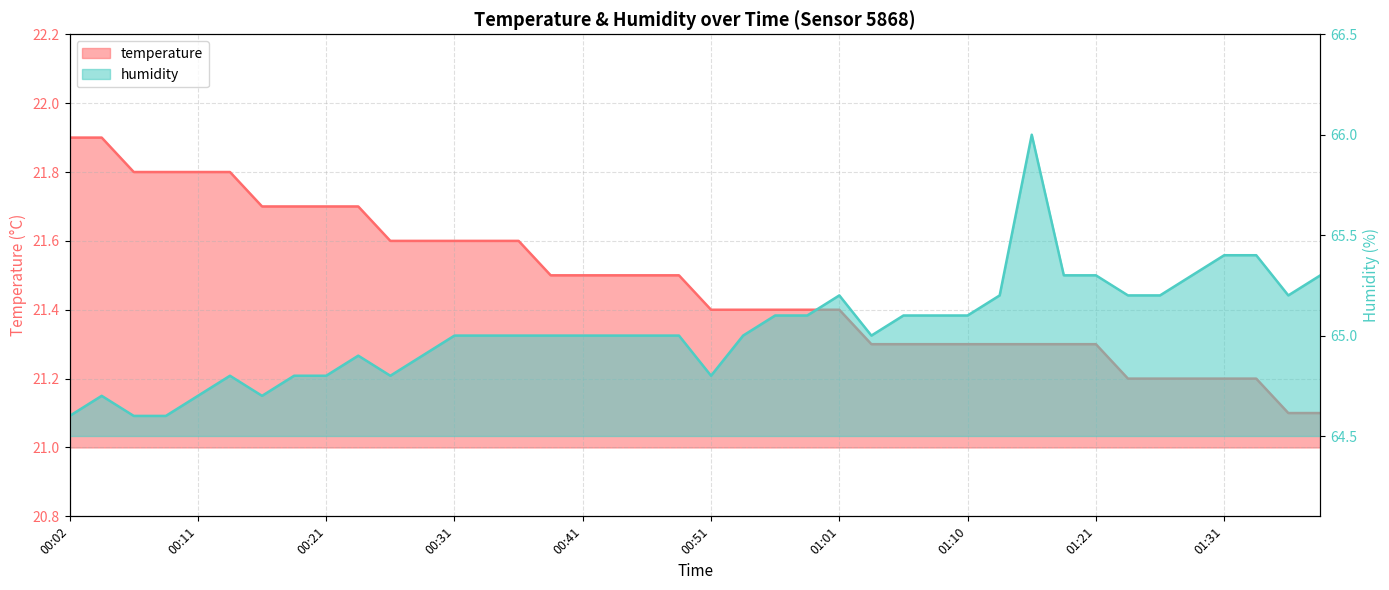

Rank the series at 00:58 from highest to lowest value.

humidity, temperature